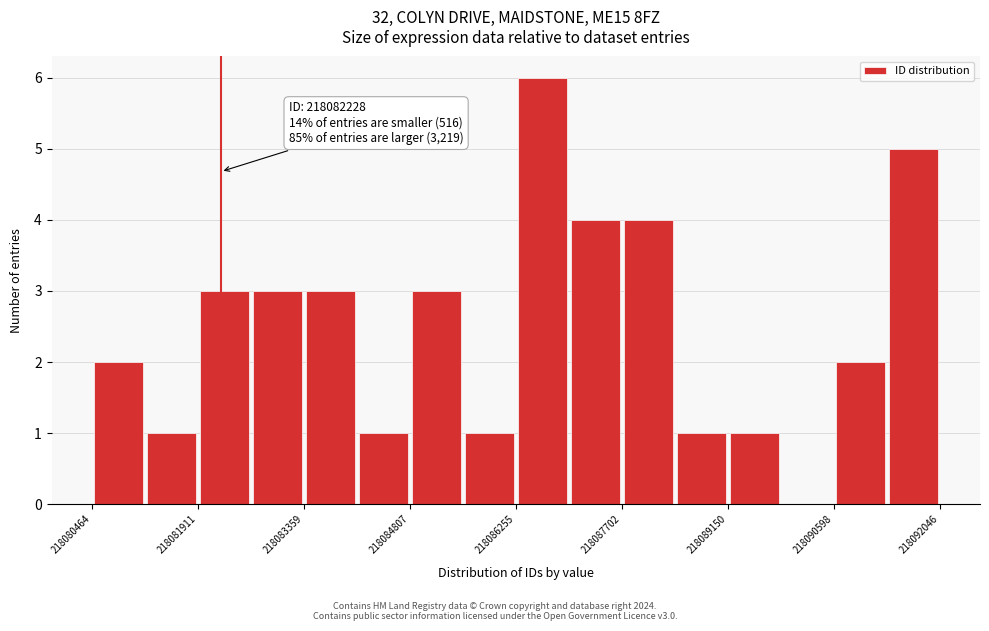

Read against the x-axis, roughly where is the centre of the tallest bar?

218086600